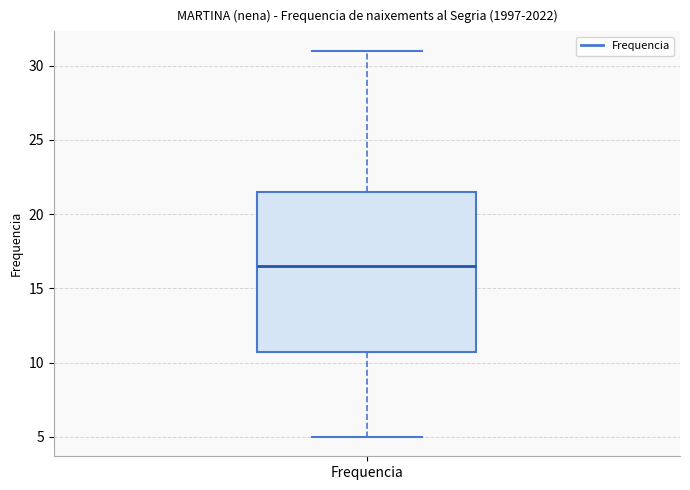

Transcribe this box plot: give where the median line is, the range the box spans, and where the two whiskers end, as read against the y-axis. The values are not printed on the chart, so give them approximately, as read against the axis.

median 16.5, box 11.0 to 21.5, whiskers 5.0 to 31.0